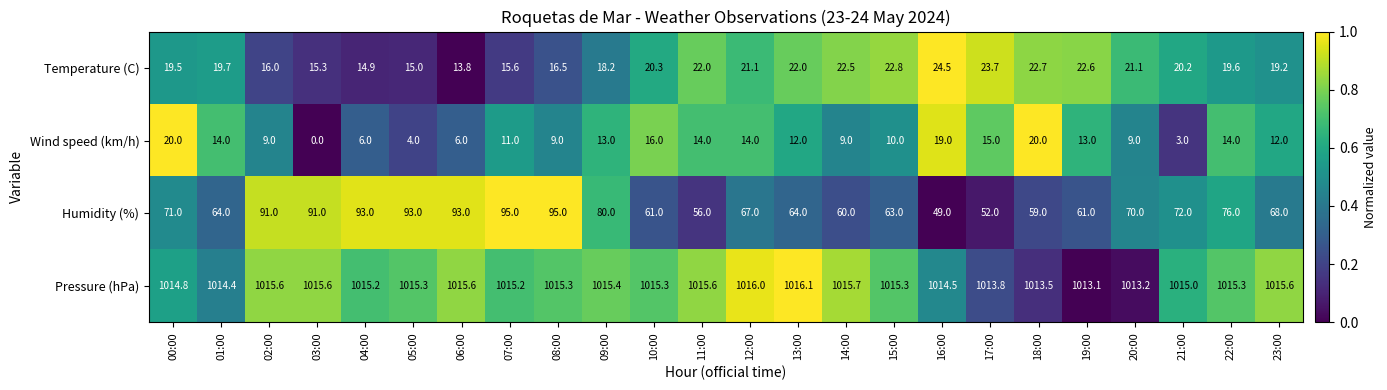

At 09:00, list the series in order from smallest to largest.

Wind speed (km/h), Temperature (C), Humidity (%), Pressure (hPa)